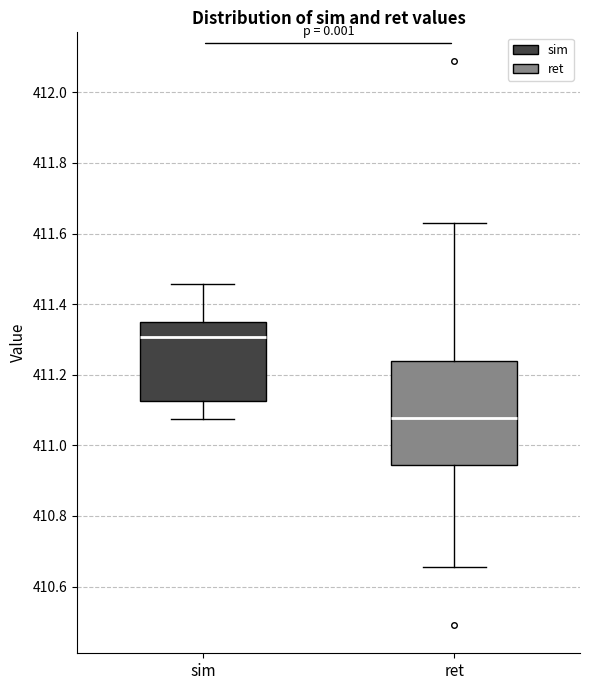

Which box is the tallest, from its lower edge to its upper edge?

ret